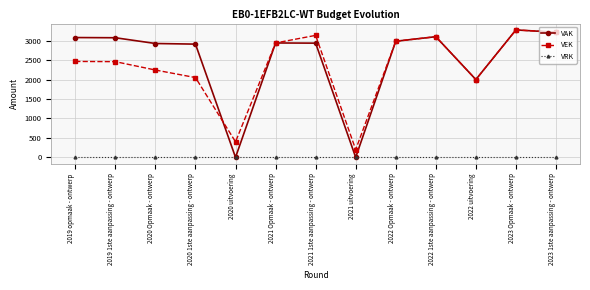

True or false: VEK and VAK cross at least once.

True